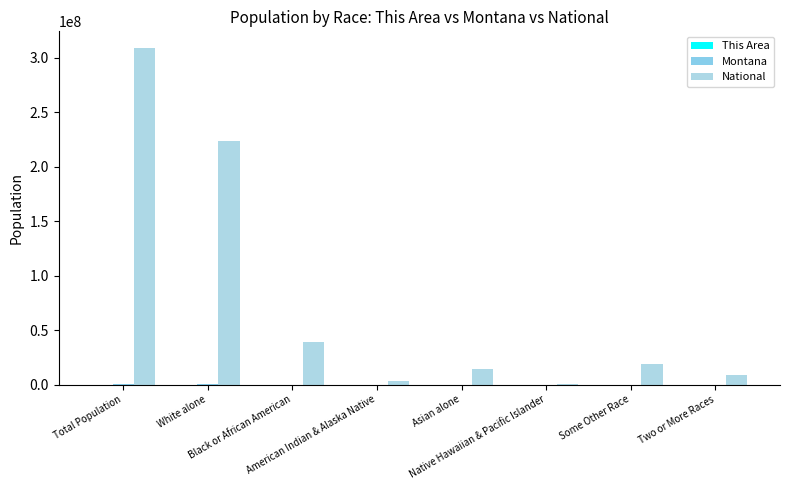

What is the approximate value of This Area at American Indian & Alaska Native, to the nearest 10?

790